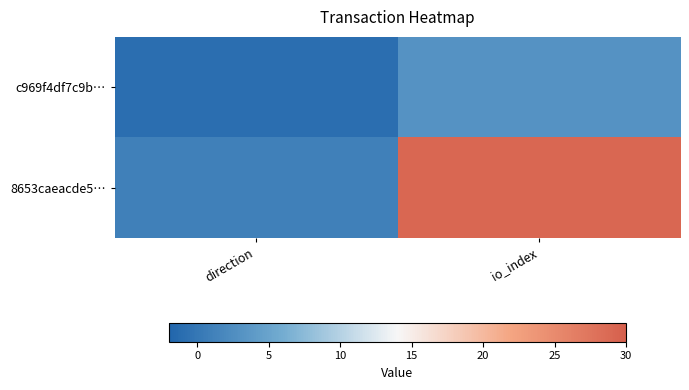

Which label corresponds to the smallest value in the chart?

direction